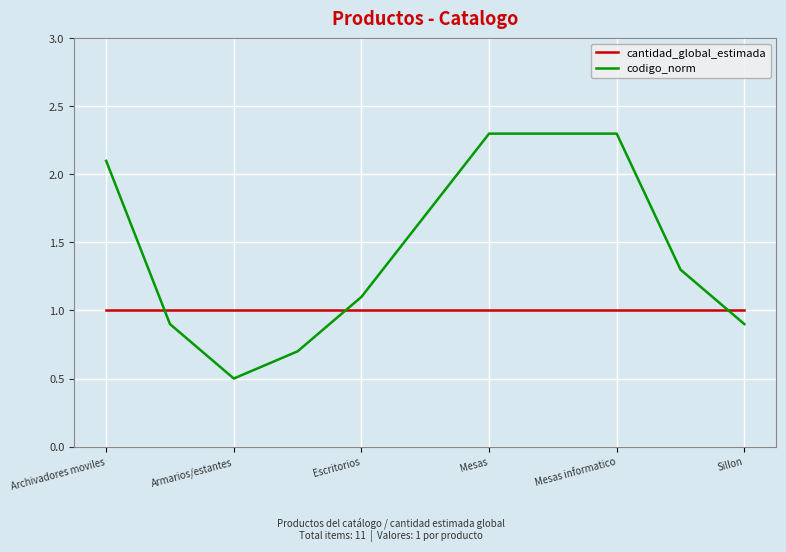

Does the chart have visible grid lines?

Yes